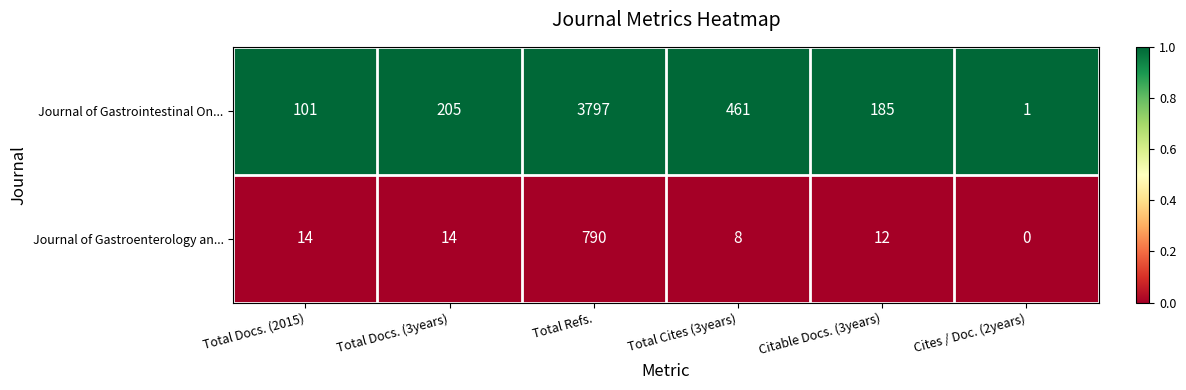

List the series in order of their peak value, highest first.

Journal of Gastrointestinal On..., Journal of Gastroenterology an...